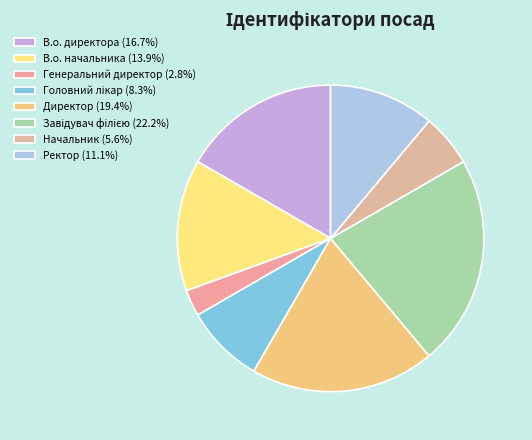

How many segments does this pie chart have?

8